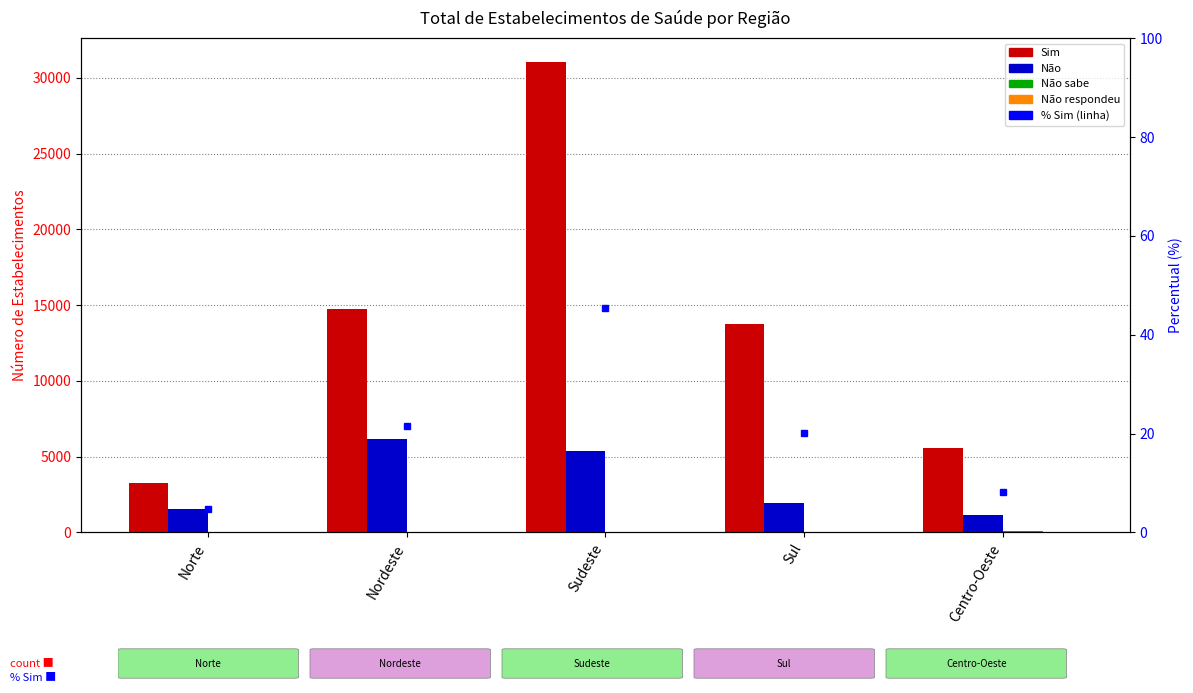

The Não respondeu series shows 7.8 at Sul. True or false?

False